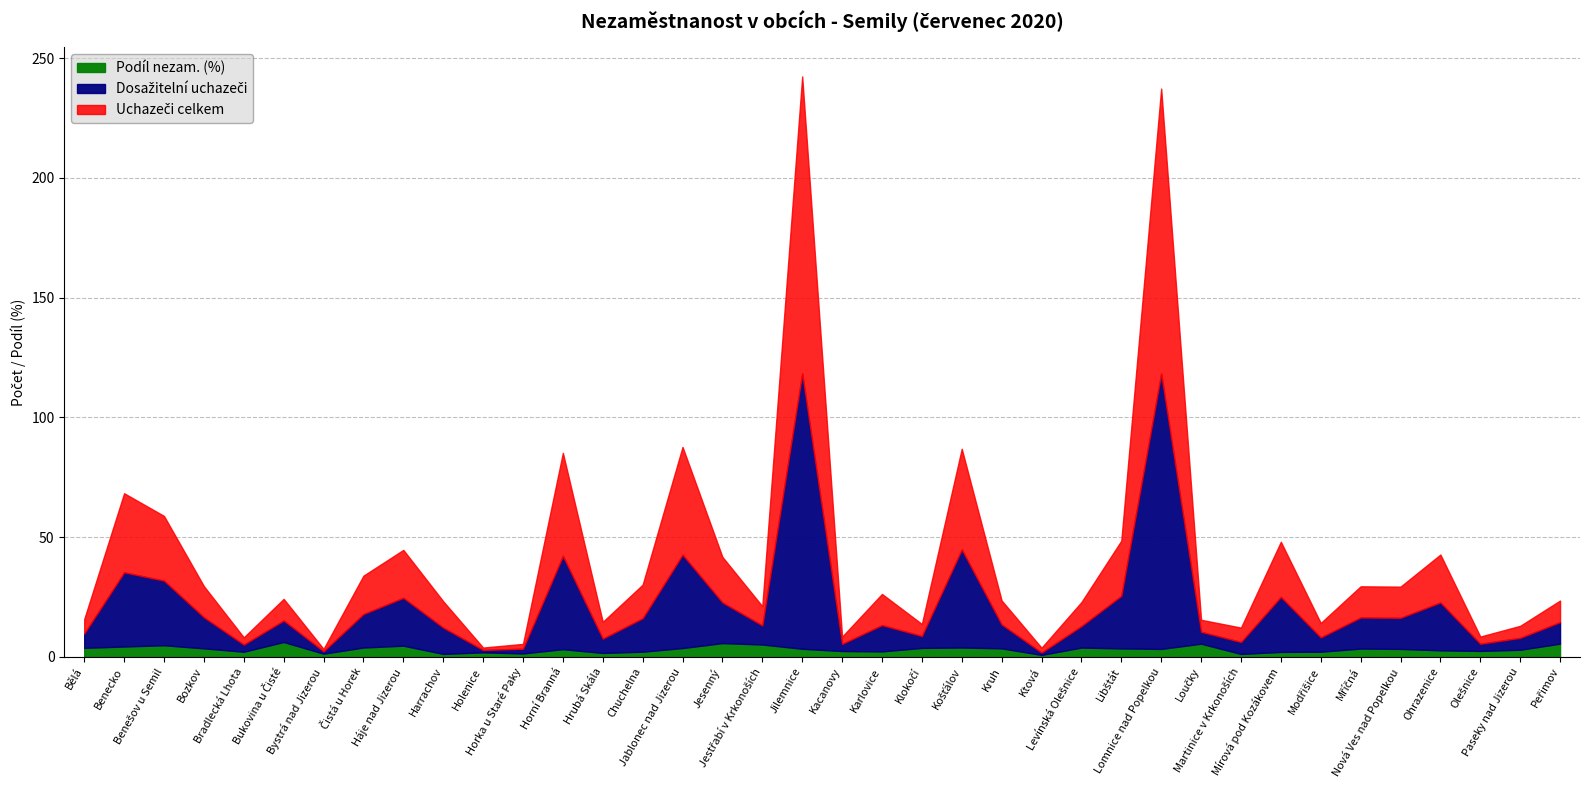

What is the maximum value for Podíl nezam. (%)?

6.2